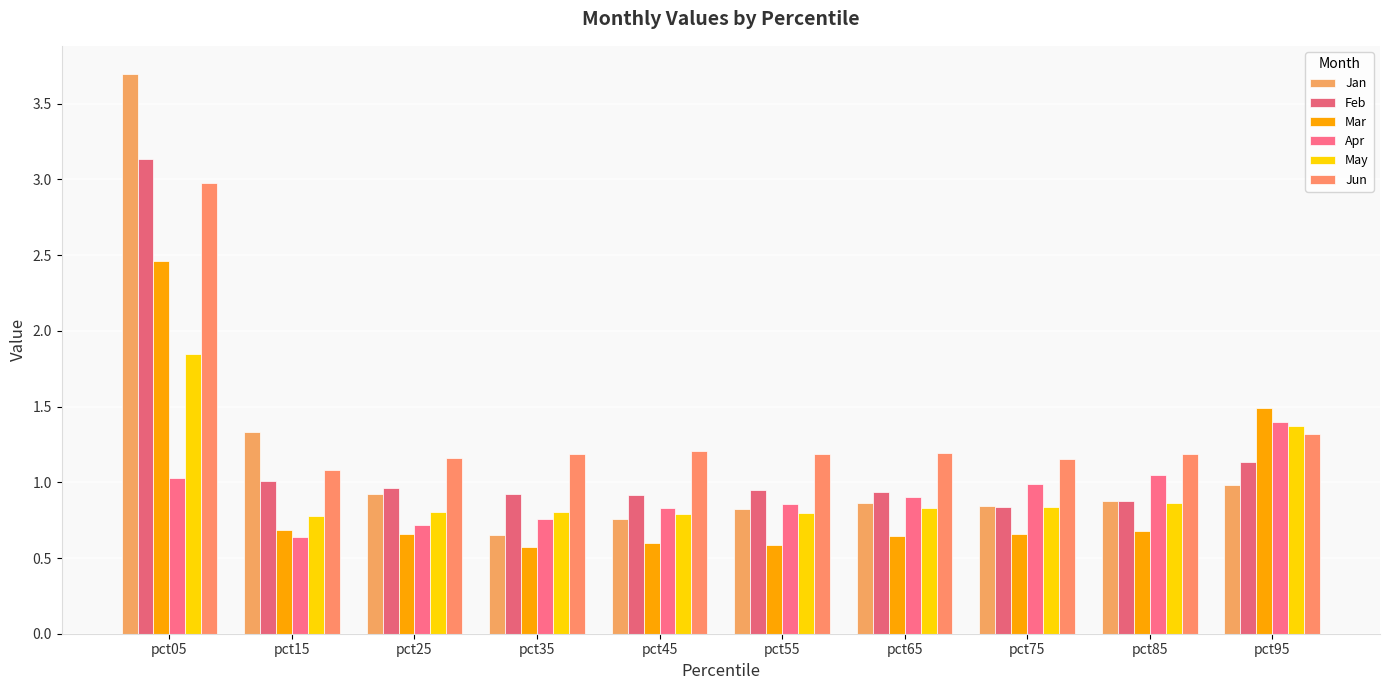

List the series in order of their peak value, highest first.

Jan, Feb, Jun, Mar, May, Apr